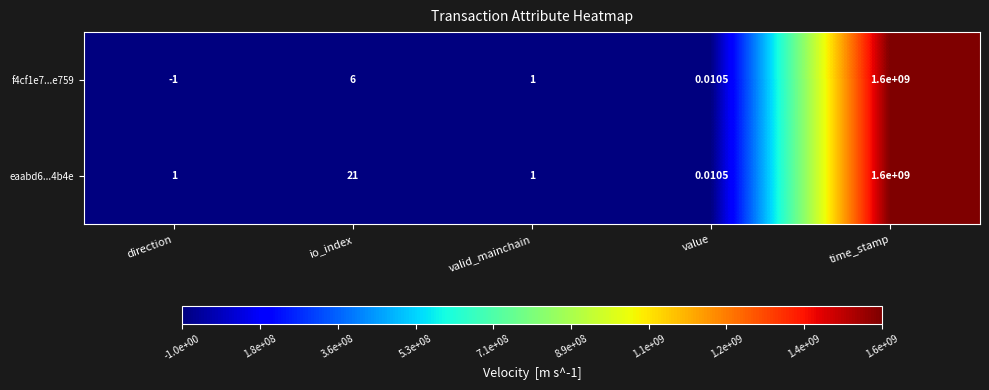

Where is eaabd6...4b4e nearest to the value 800000000?

io_index